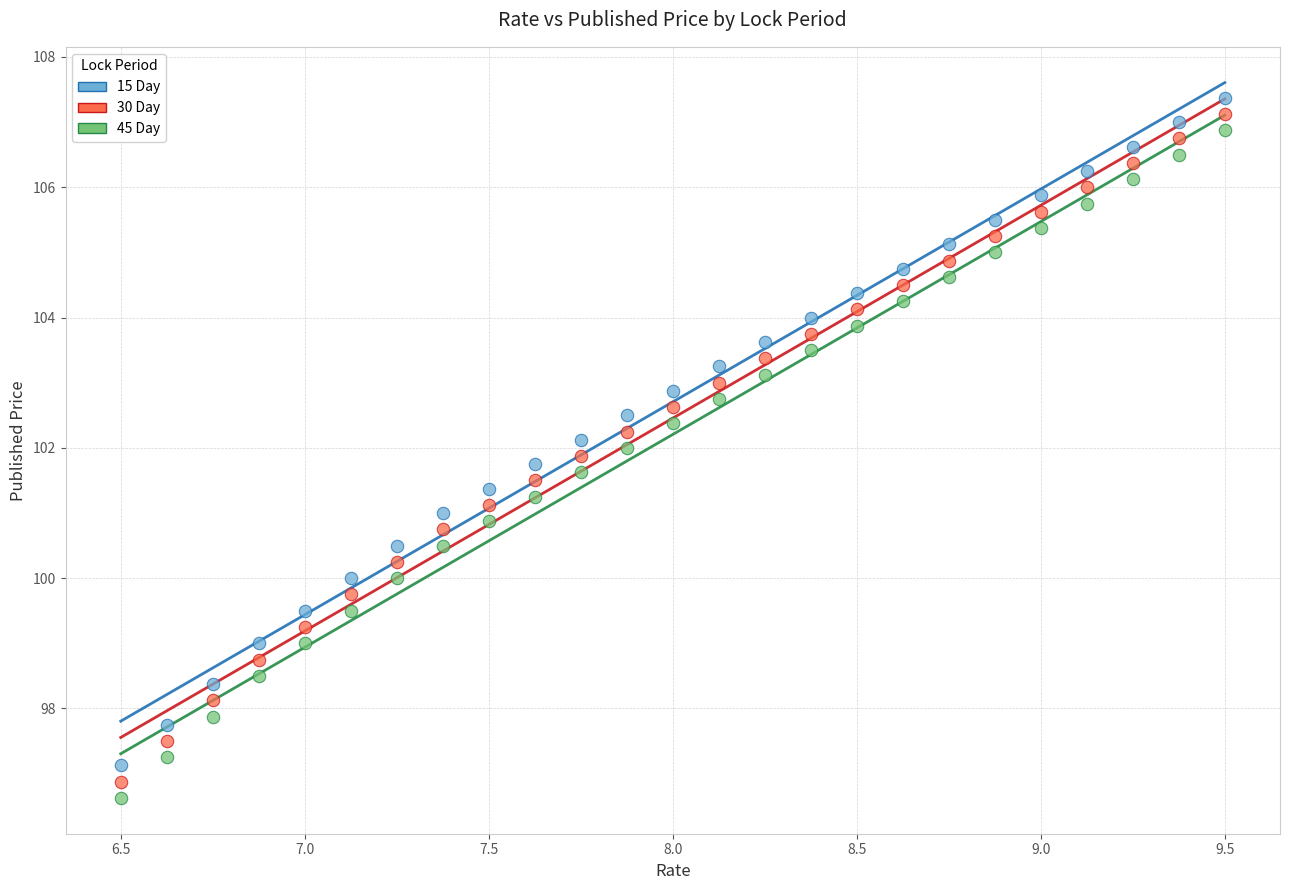

What is the X range (max minus min) for the scatter plot?

3.0